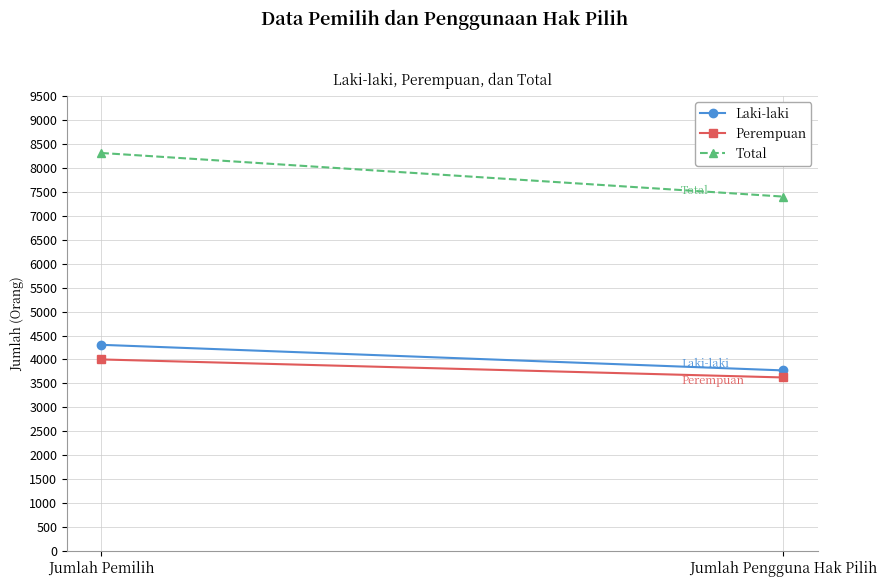

What is the approximate value of Perempuan at Jumlah Pemilih, to the nearest 50?

4000